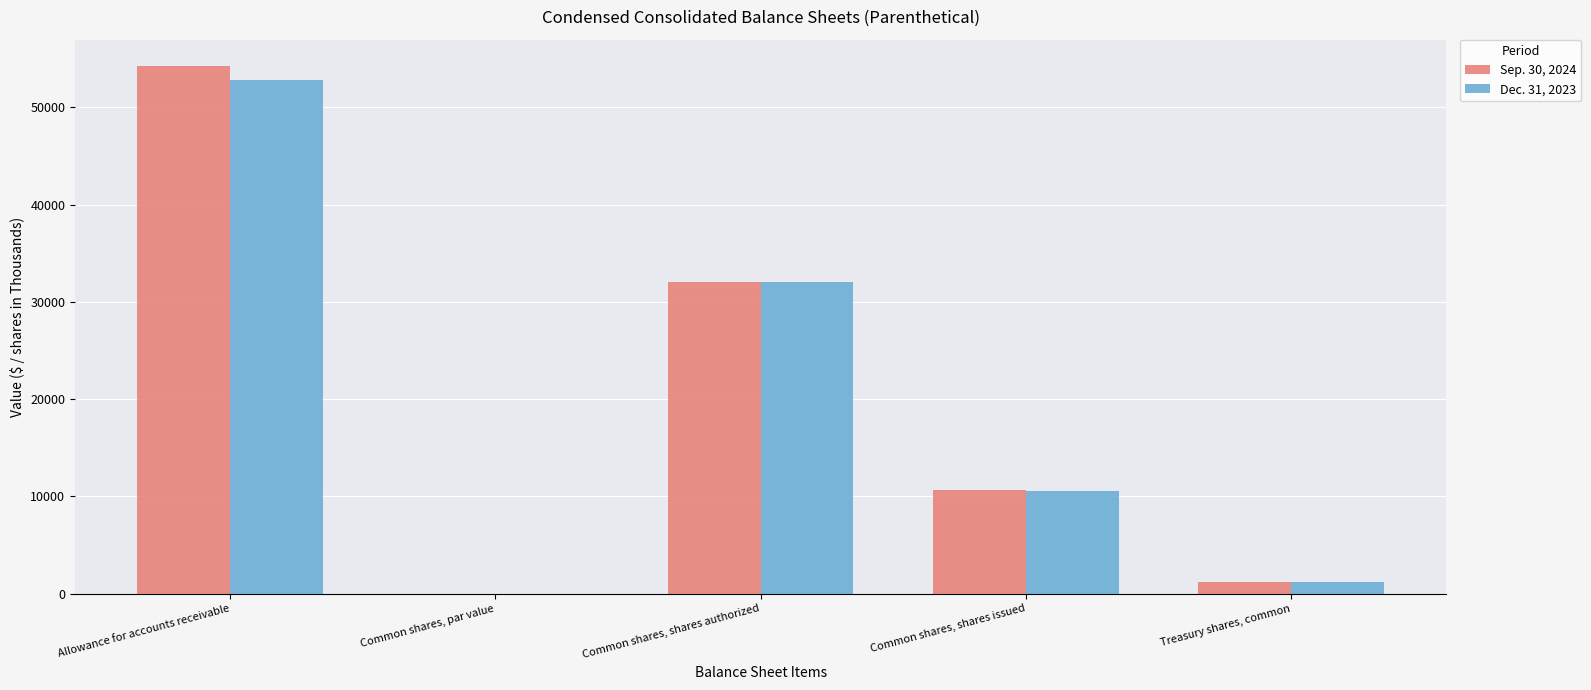

Where does the Sep. 30, 2024 series first go above 10709?

Allowance for accounts receivable